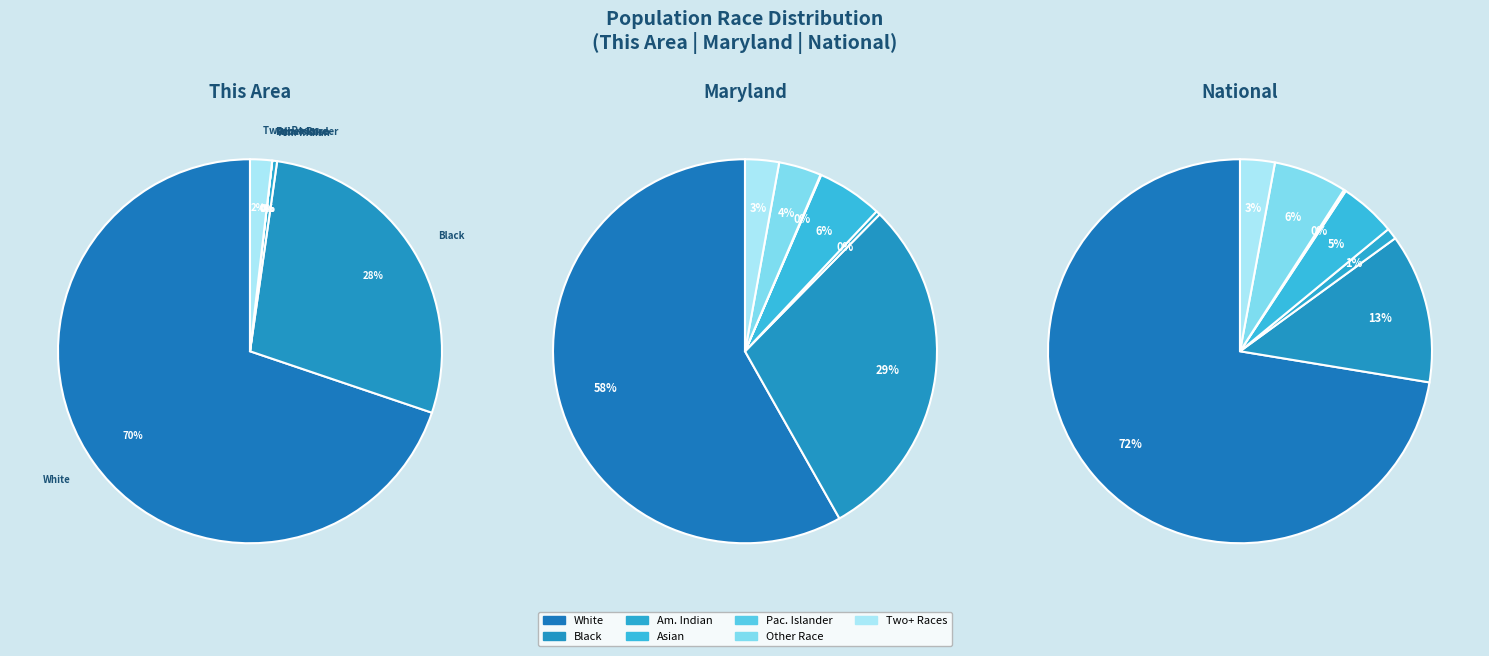

Does Some Other Race alone account for over 50% of the chart?

No